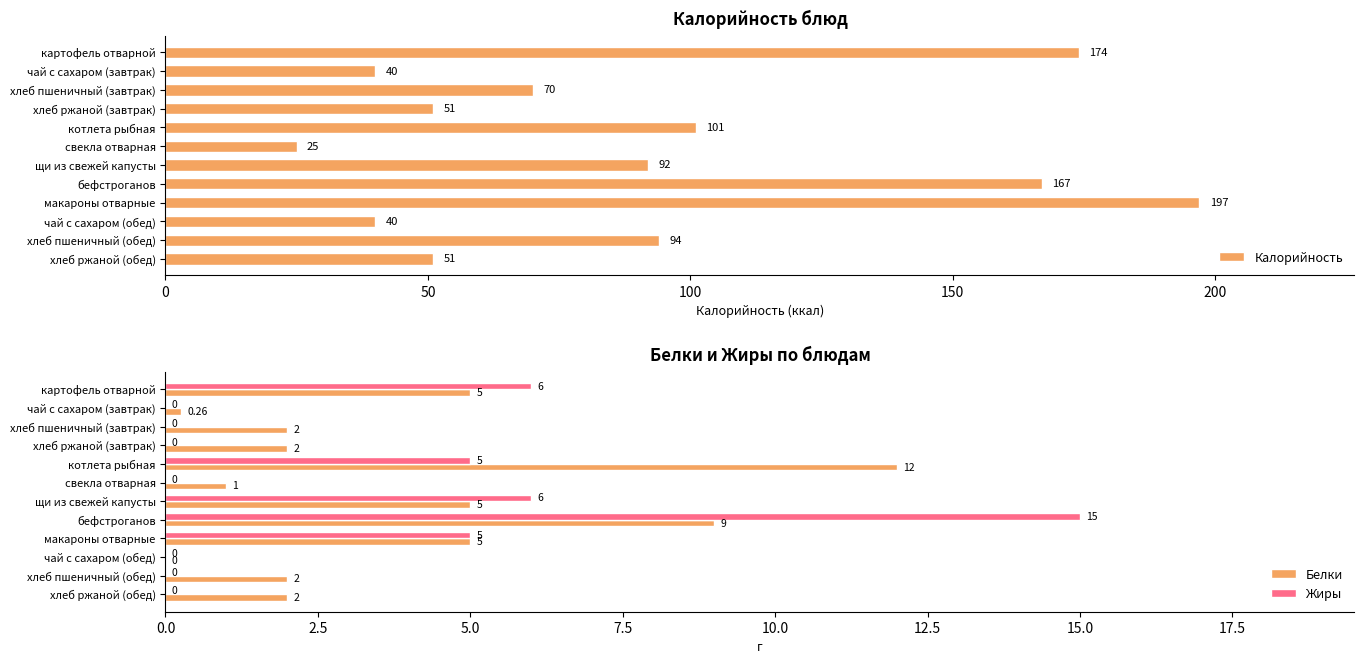

What is the sum of all Жиры values?

37.0